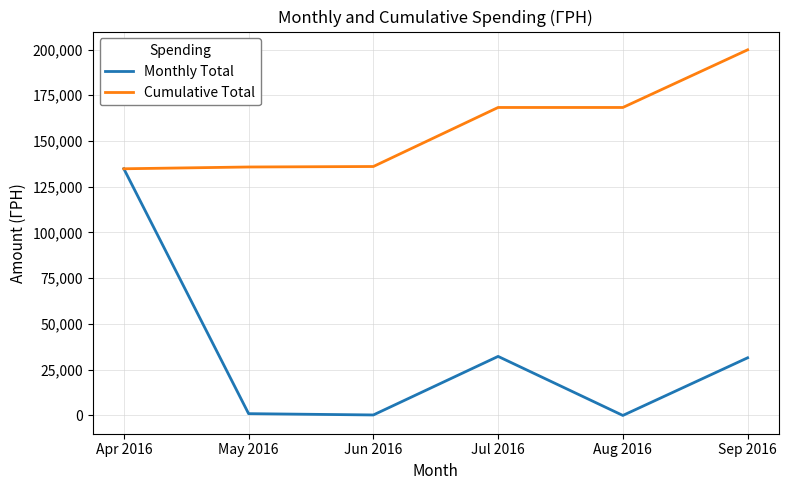

Rank the series by their maximum value, from lowest to highest.

Monthly Total, Cumulative Total